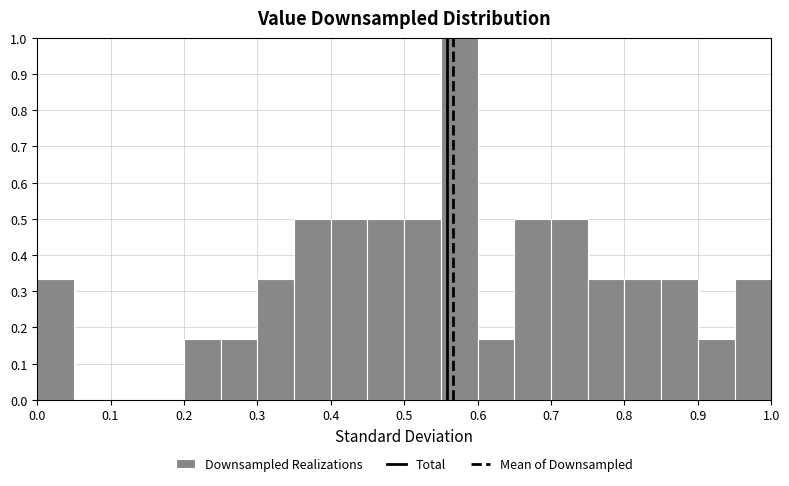

How tall is the bar that spans 0.50 to 0.55 on the x-axis? The values are not printed on the chart, so give them approximately, as read against the axis.

0.50